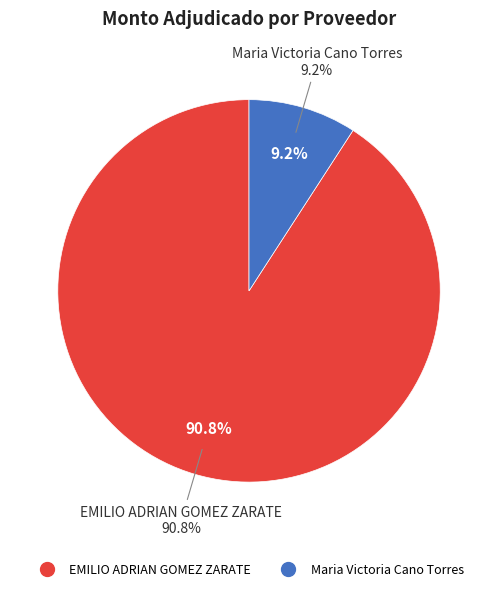

To the nearest percent, what portion does EMILIO ADRIAN GOMEZ ZARATE represent?

91%